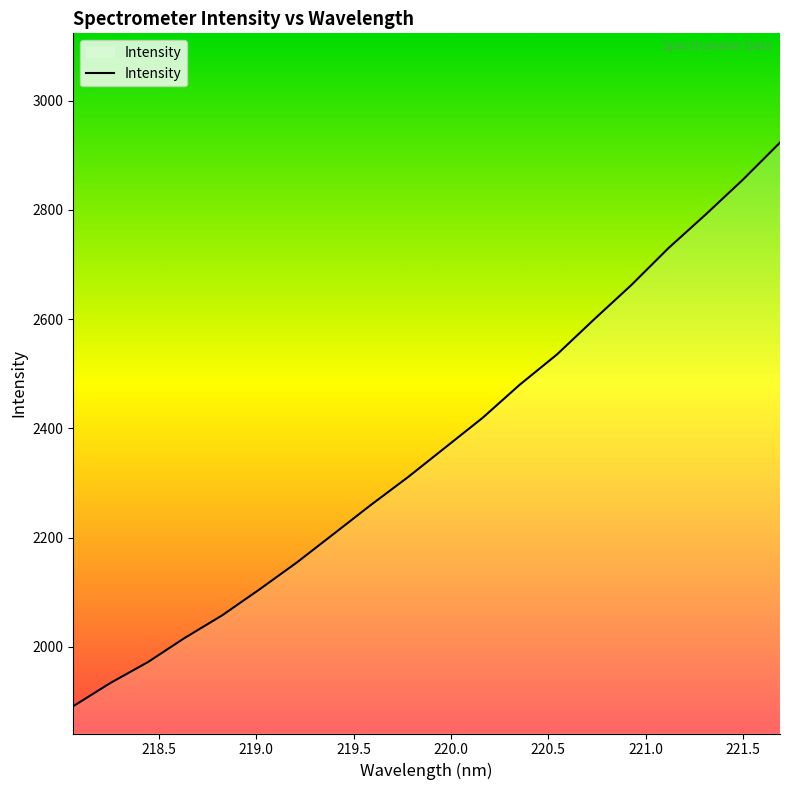

What is the difference between the maximum and minimum values?

1031.5